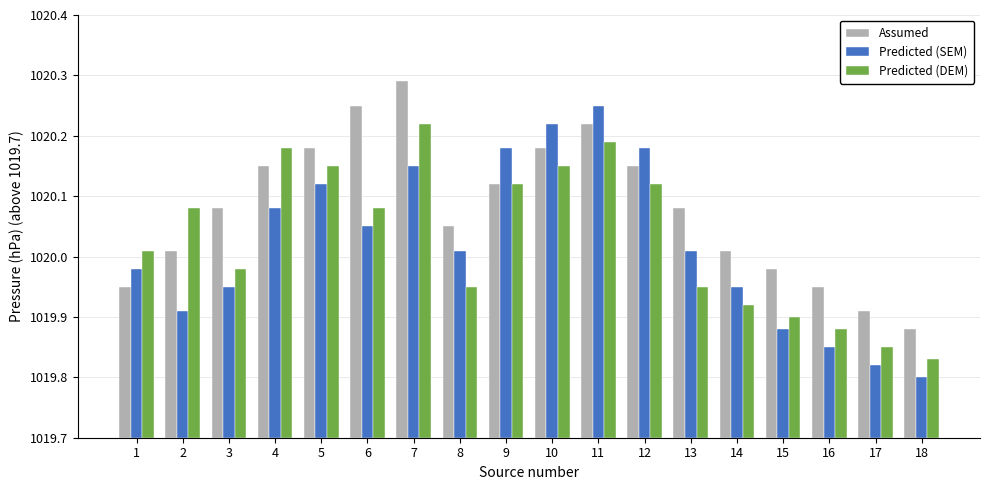

Is it true that Predicted (DEM) equals 0.4 at 10?

True